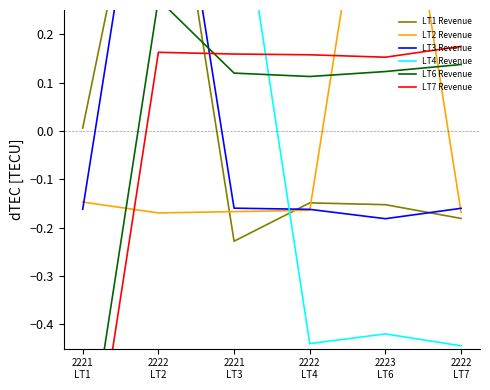

List the series in order of their peak value, highest first.

LT2 Revenue, LT3 Revenue, LT1 Revenue, LT4 Revenue, LT6 Revenue, LT7 Revenue